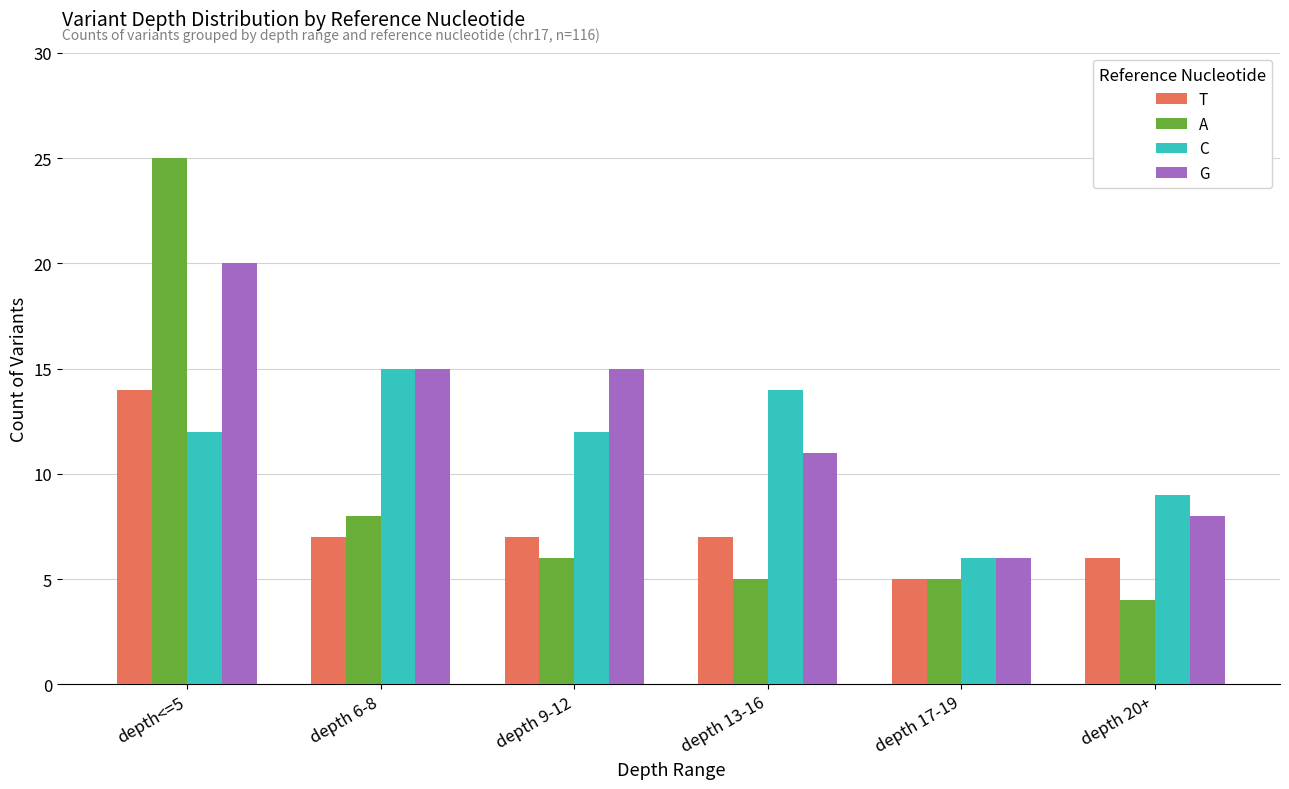

Which series changed the most between depth 6-8 and depth 13-16?

G